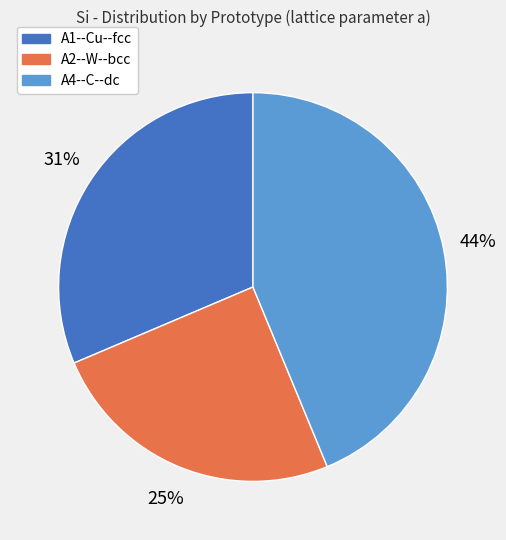

What percentage is the A2--W--bcc slice, to the nearest percent?

25%